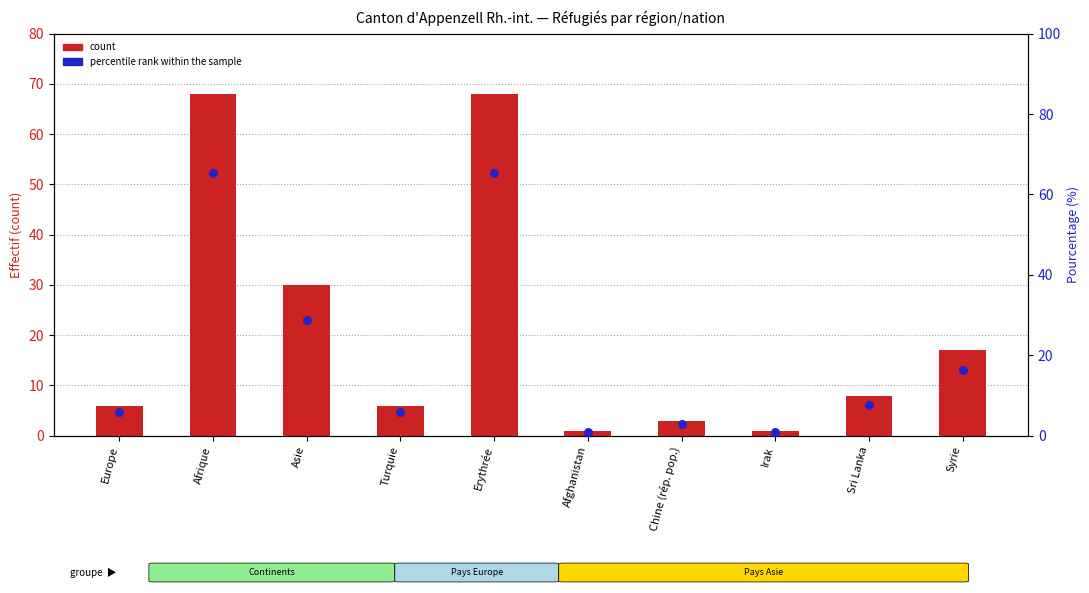

What are all the series names shown in the legend?

count, percentile rank within the sample